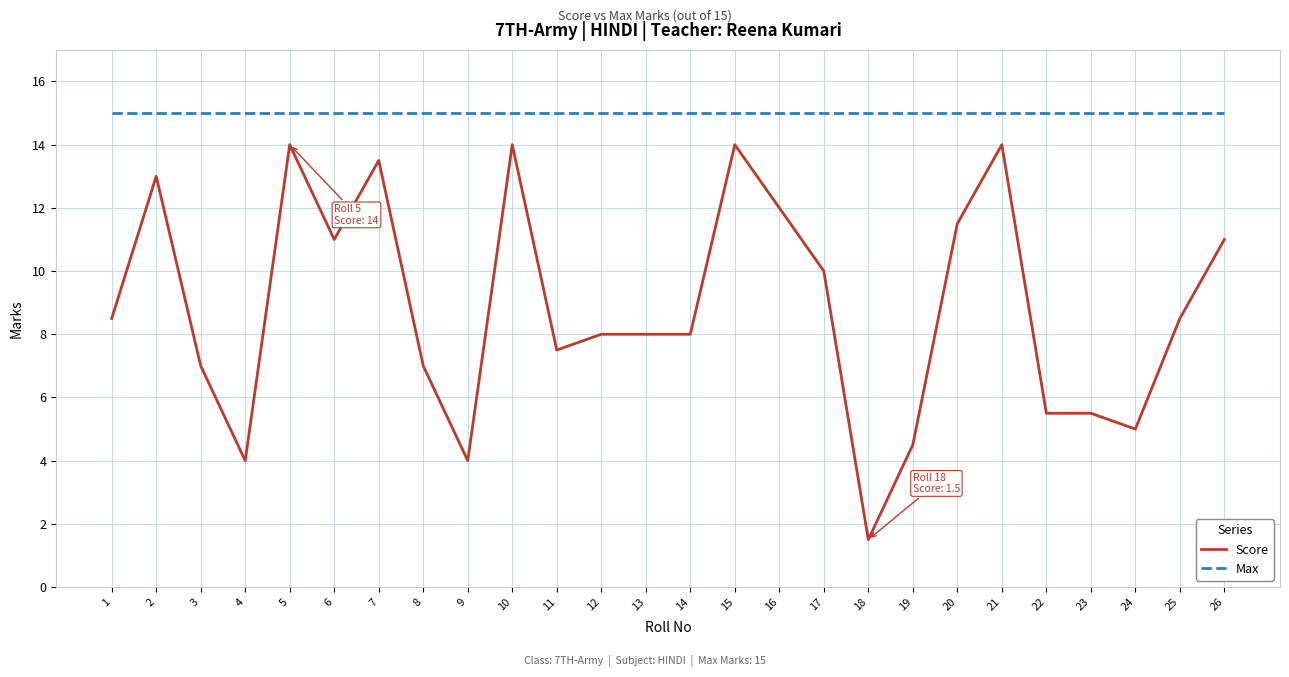

True or false: Max and Score cross at least once.

False